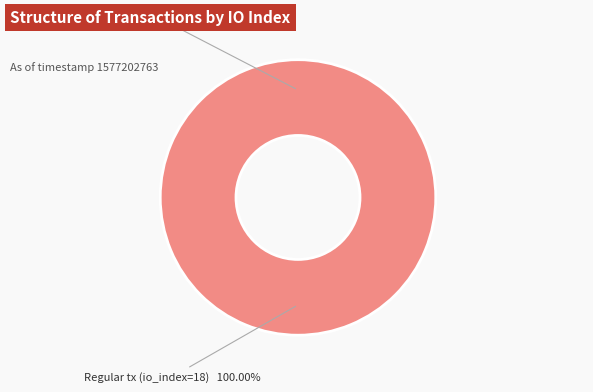

Is it true that Regular tx (io_index=18) is 100% of the pie?

True